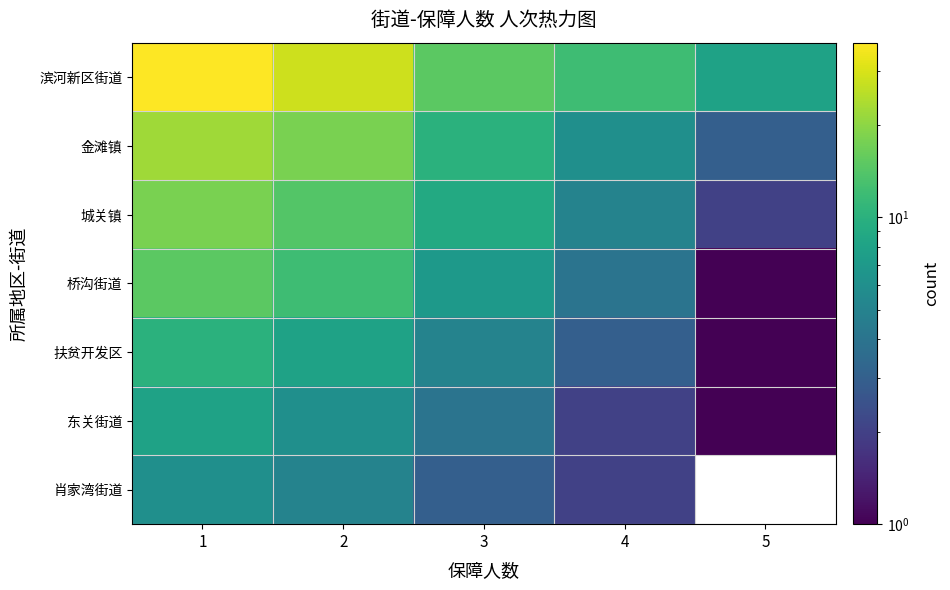

At how many categories does at least one series exceed 26?

2